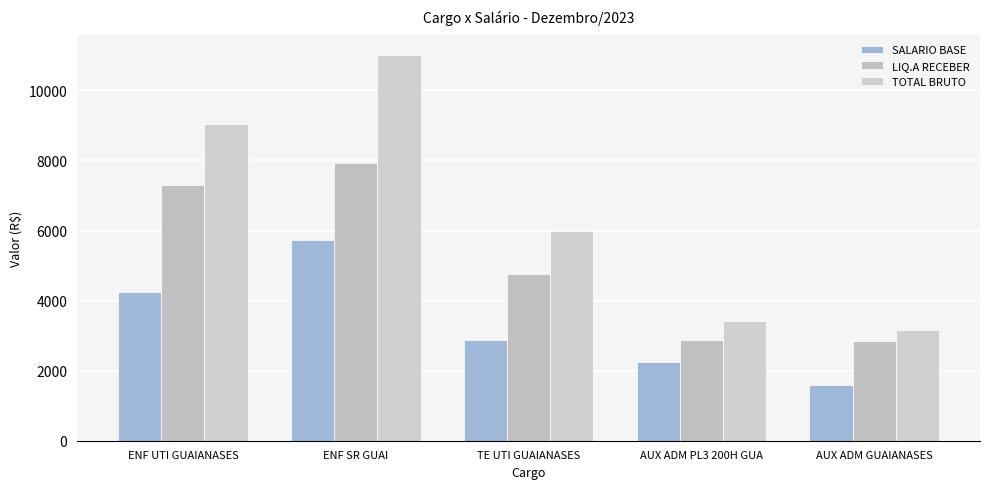

Read the TOTAL BRUTO value at TE UTI GUAIANASES.

5977.1